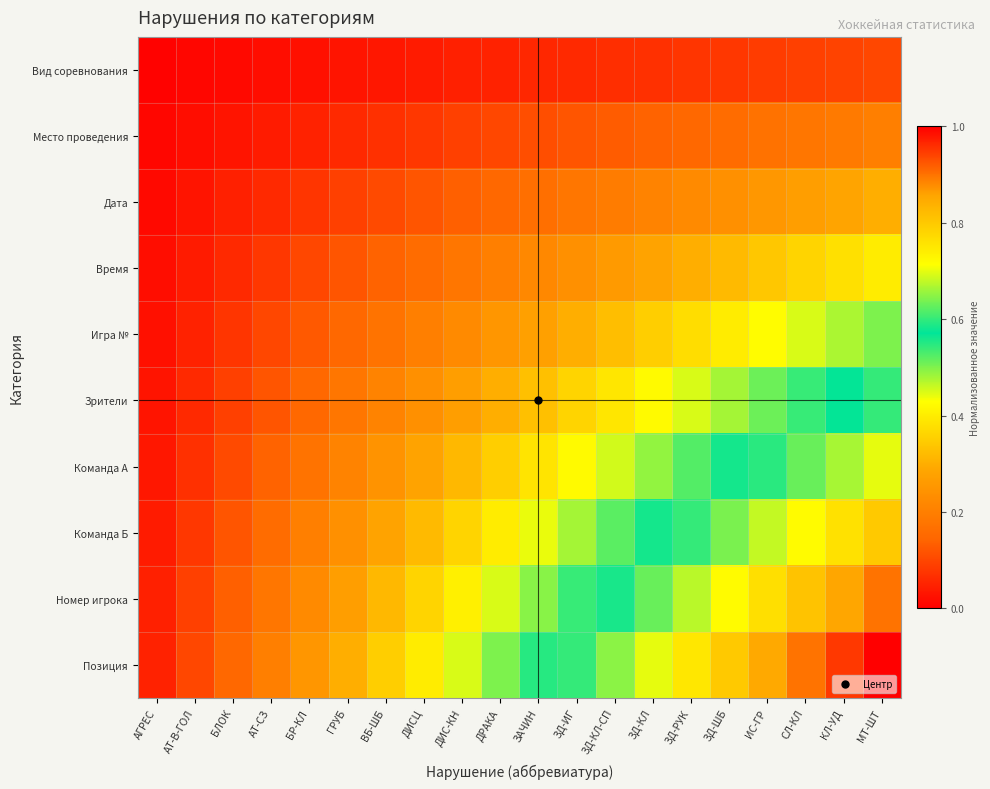

Which label corresponds to the largest value in the chart?

МТ-ШТ